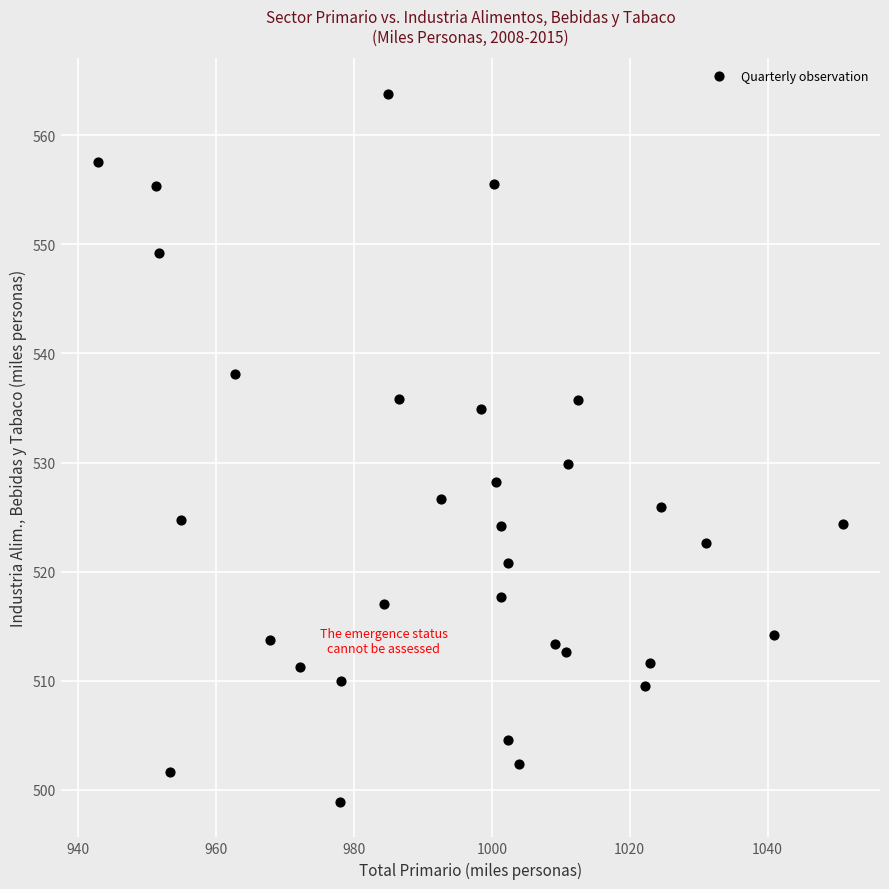

What Y value in the scatter plot is closest to 531?

529.9